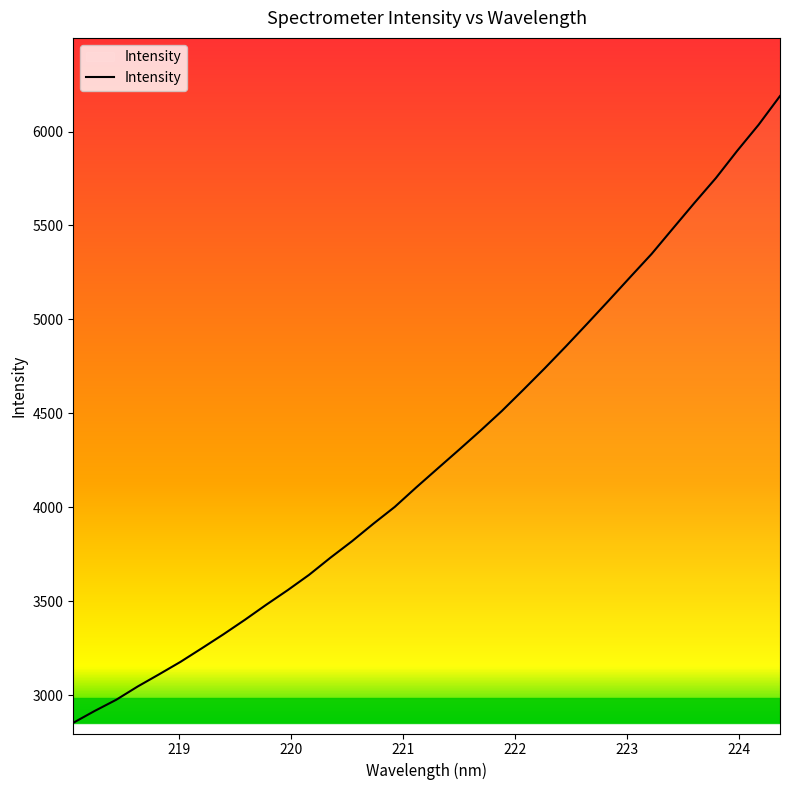

What is the greatest value displayed?

6188.8